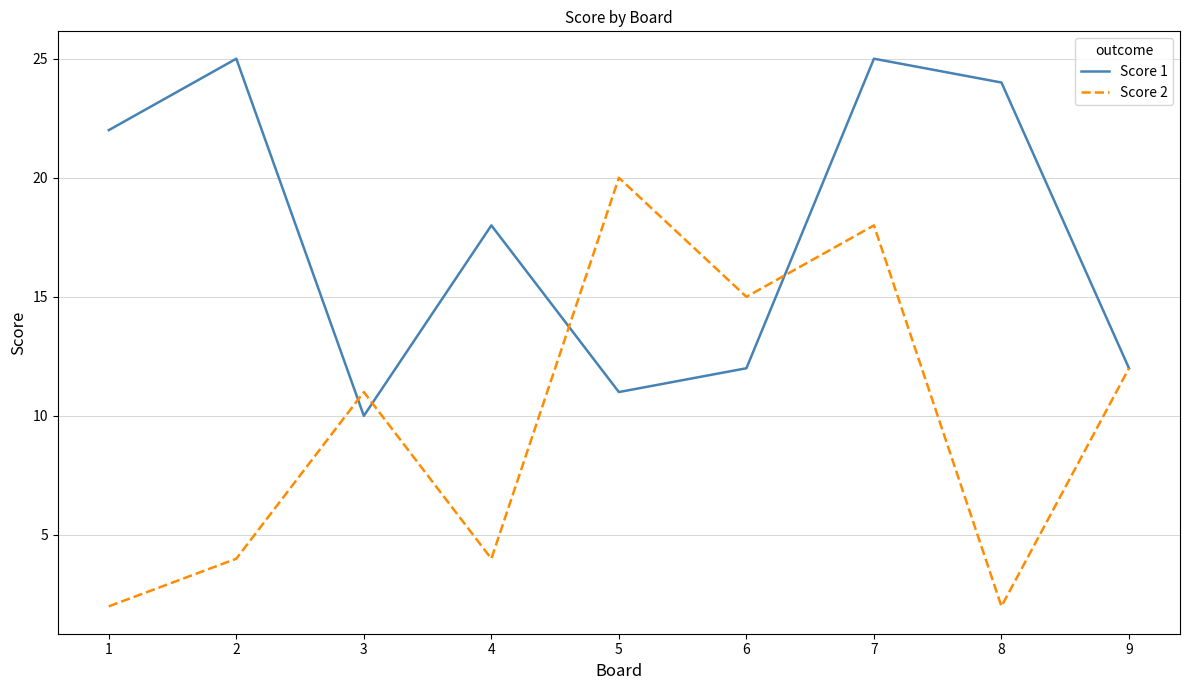

What is the sum of the Score 2 values at 5 and 3?

31